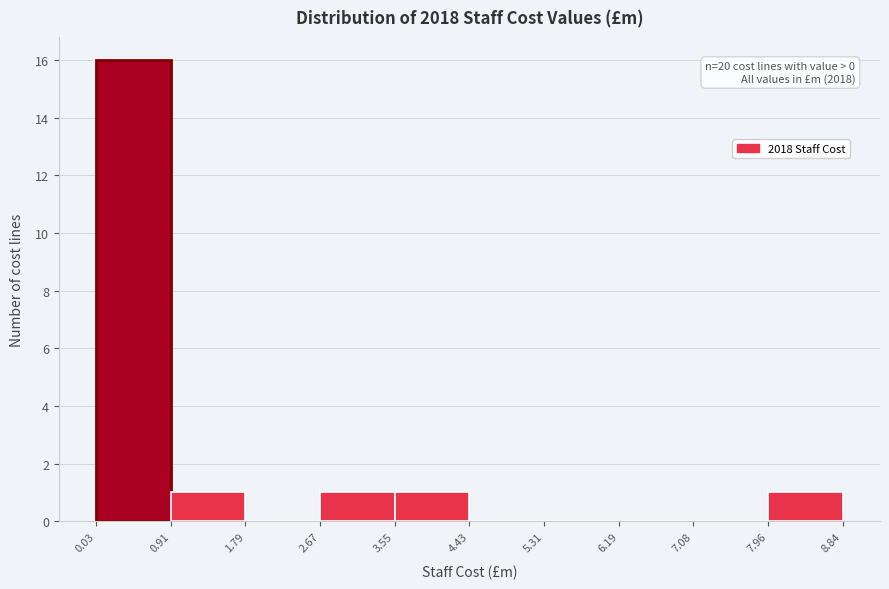

Over which range of the x-axis is the bar tallest?

0.03 to 0.91